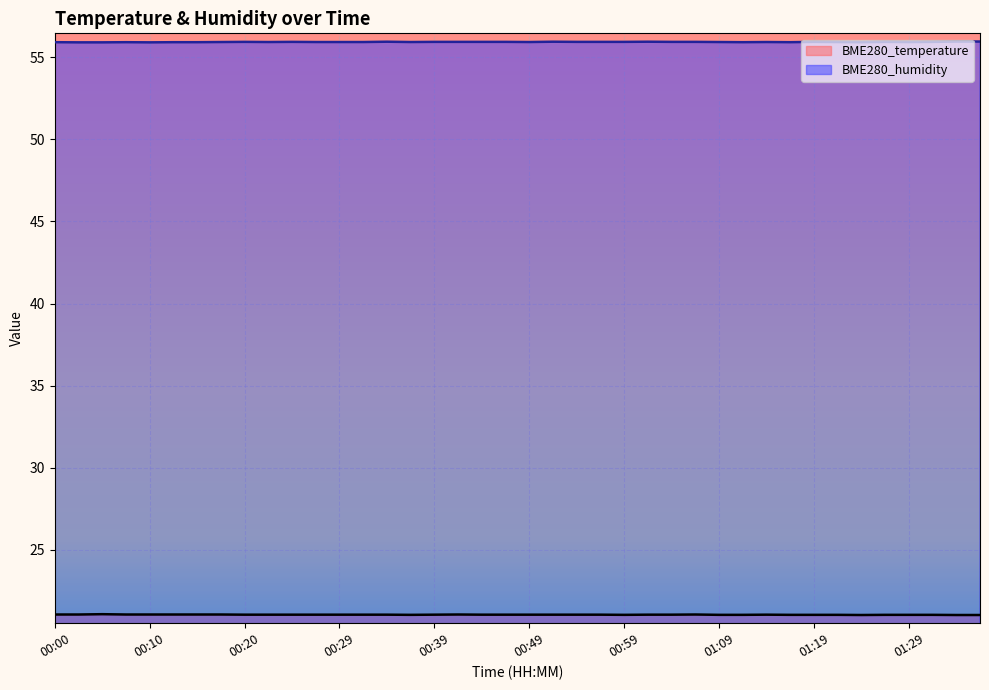

Count the number of data series in this chart.

2